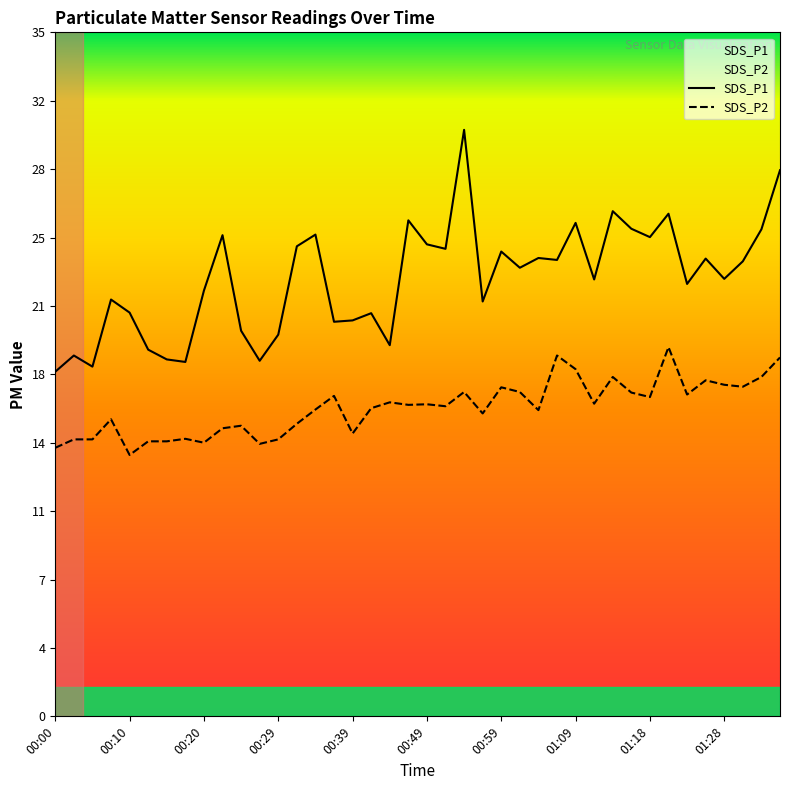

List the labels in order of SDS_P2 value, largest first.

33, 27, 39, 28, 30, 38, 35, 36, 37, 24, 22, 25, 31, 34, 15, 32, 18, 29, 20, 19, 21, 17, 14, 26, 23, 00:29, 13, 10, 01:28, 16, 01:09, 00:10, 00:20, 12, 00:49, 00:59, 01:18, 11, 00:00, 00:39